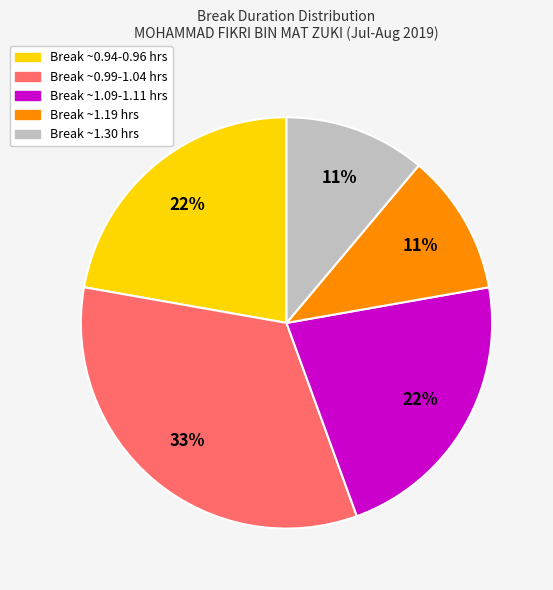

Is there any slice that represents more than half of the pie?

No